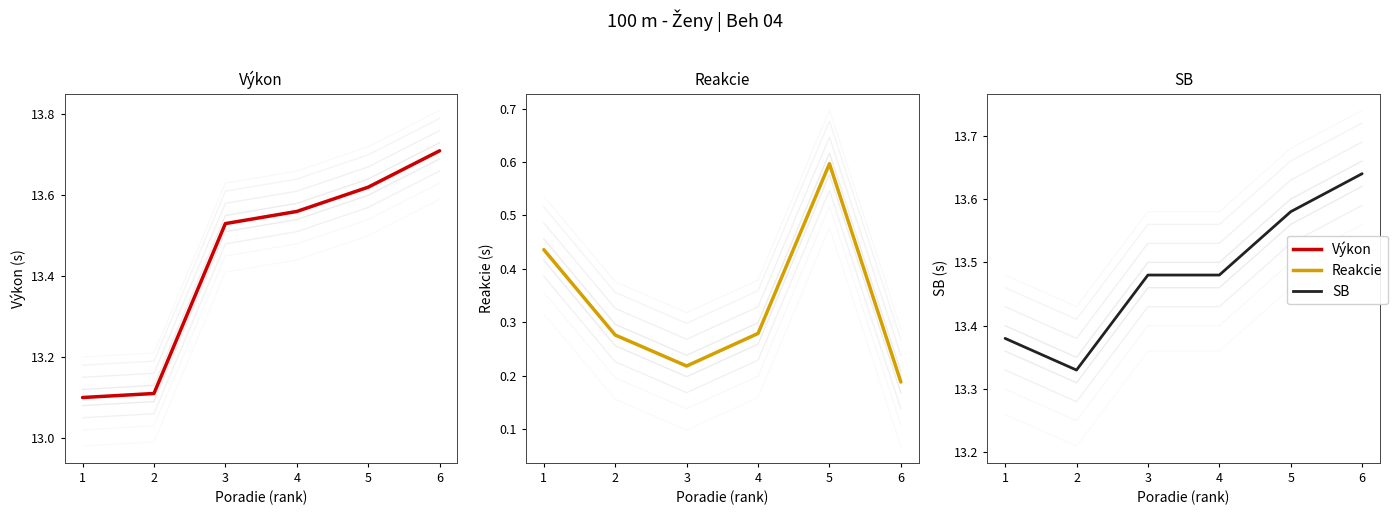

What is the difference between the SB values at 1 and 5?

0.2